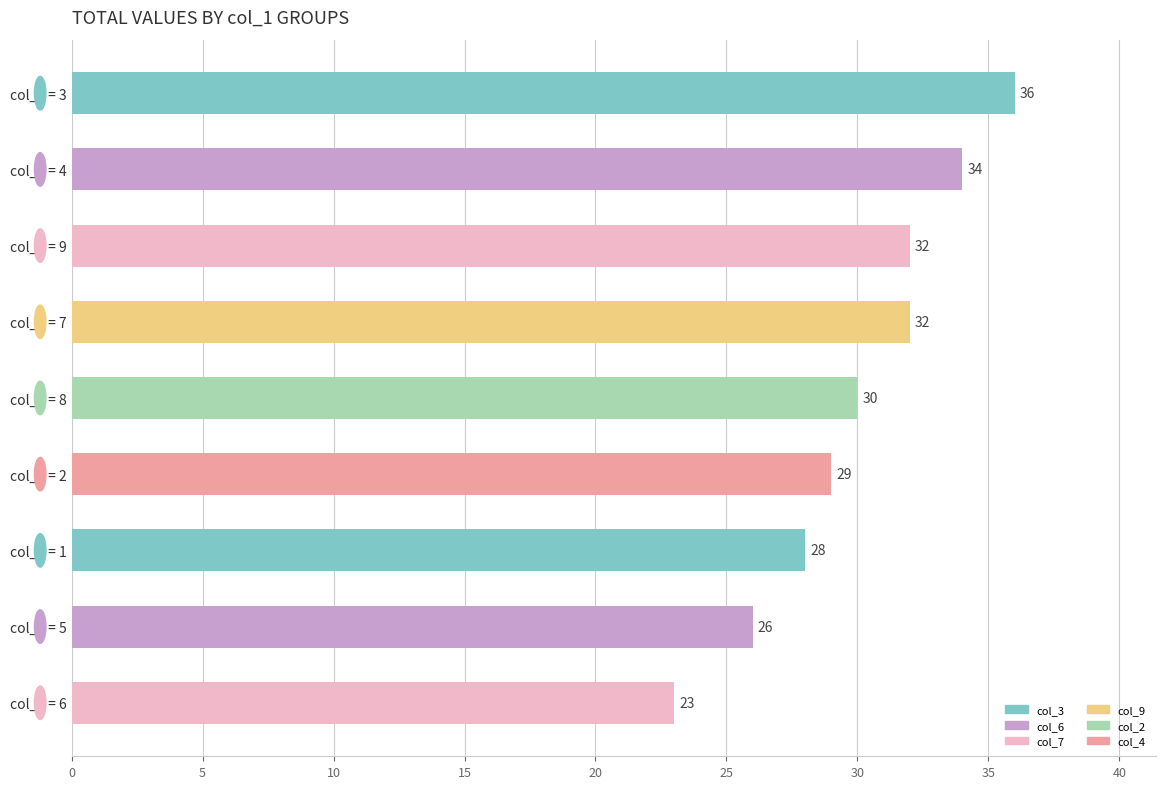

Between col_1 = 8 and col_1 = 6, which is larger?

col_1 = 8